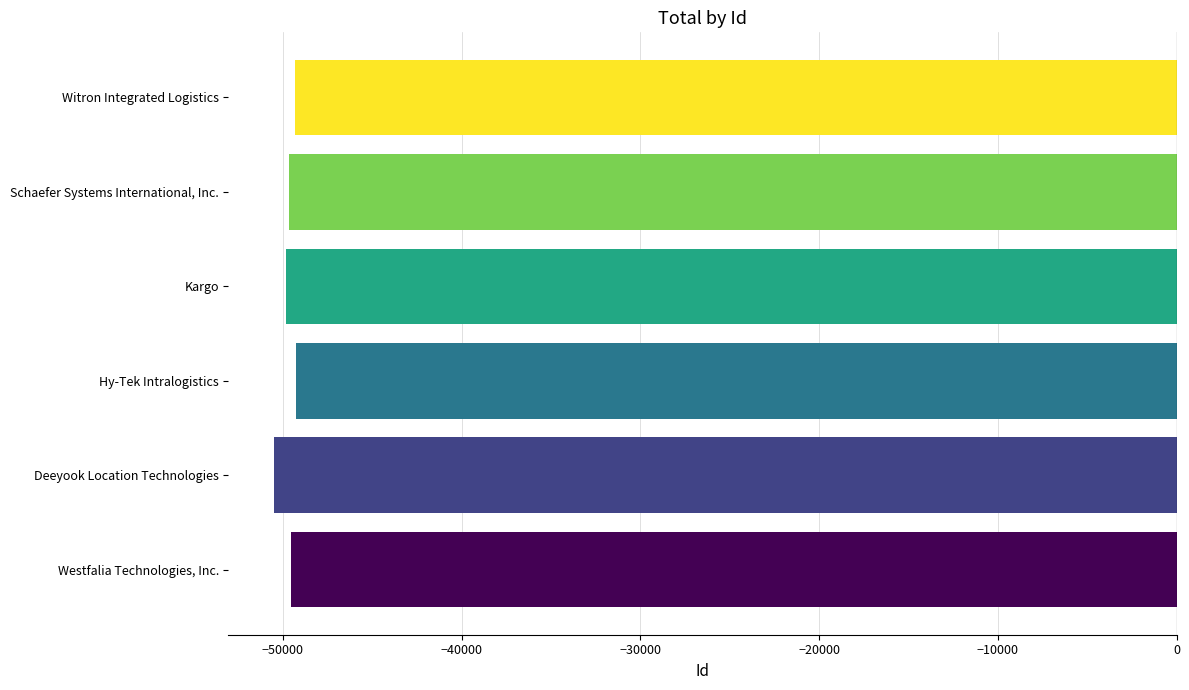

True or false: the data shows -73101 at Westfalia Technologies, Inc..

False